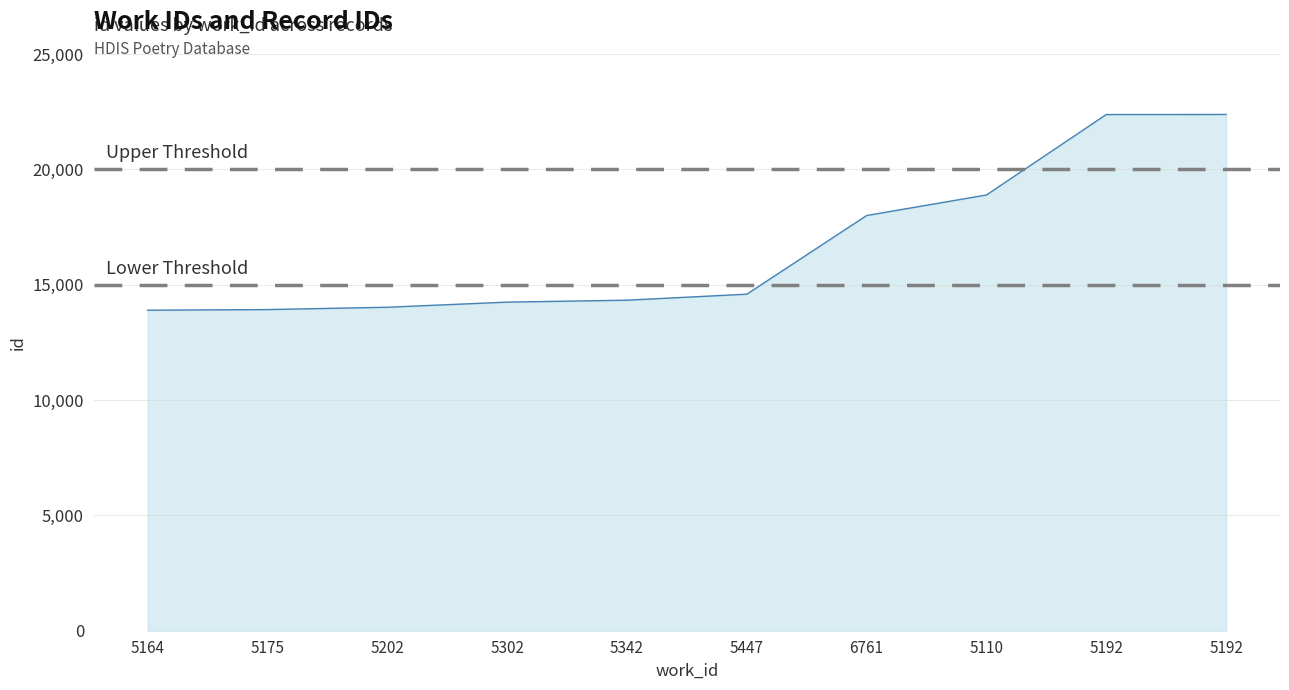

How many lines are shown in the chart?

1